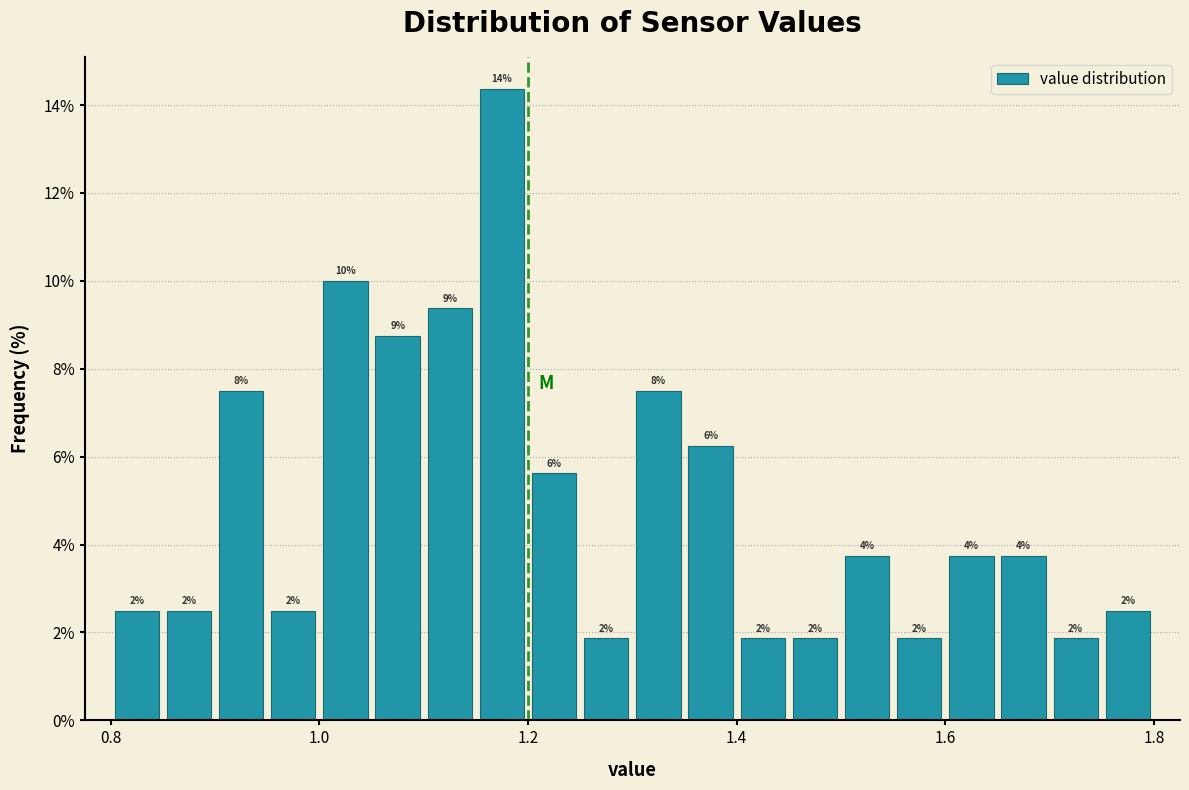

Around what value on the x-axis is the tallest bar? Give the approximate position of its centre, as read against the axis.

1.18